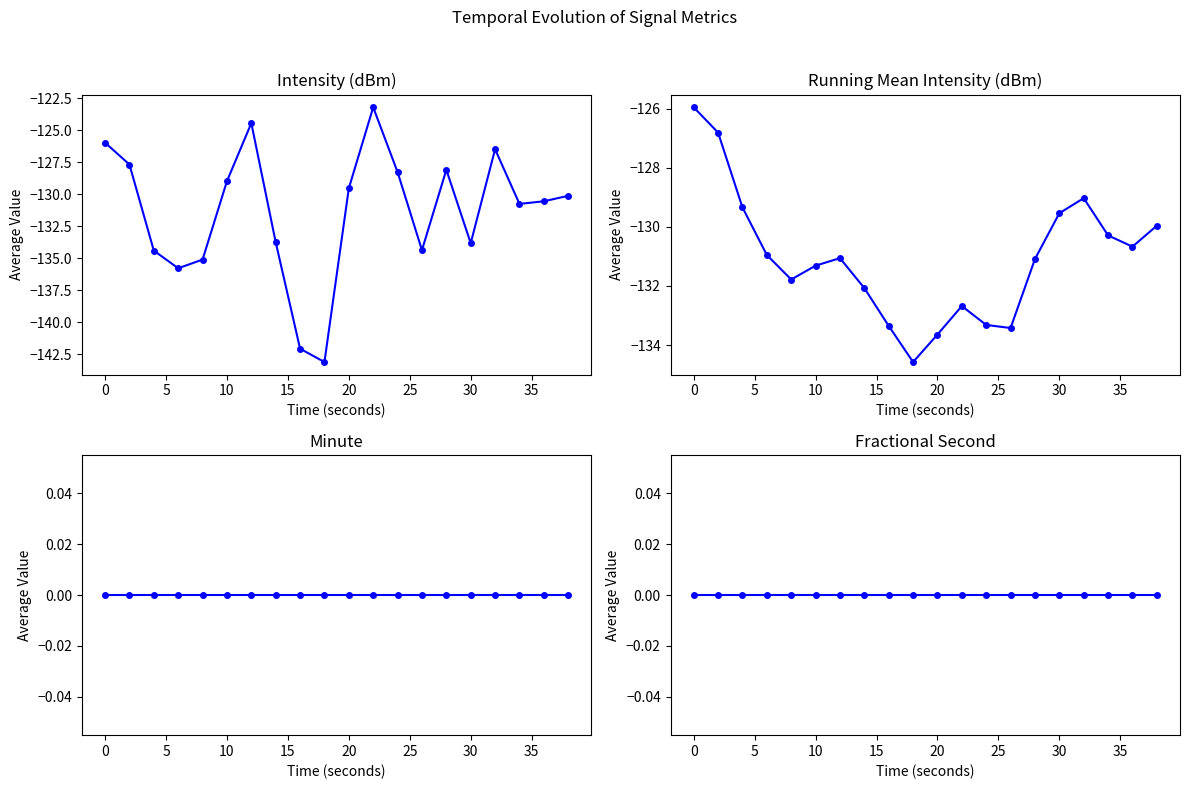

Reading left to right, extract all data points from this chart.

intensity(dBm): -126.0	-127.7	-134.4	-135.8	-135.1	-129.0	-124.4	-133.7	-142.1	-143.1	-129.5	-123.2	-128.3	-134.4	-128.1	-133.8	-126.5	-130.7	-130.5	-130.1
running mean intensity(dBm): -126.0	-126.8	-129.3	-131.0	-131.8	-131.3	-131.1	-132.1	-133.3	-134.6	-133.6	-132.7	-133.3	-133.4	-131.1	-129.5	-129.0	-130.3	-130.7	-130.0
minute: 0.0	0.0	0.0	0.0	0.0	0.0	0.0	0.0	0.0	0.0	0.0	0.0	0.0	0.0	0.0	0.0	0.0	0.0	0.0	0.0
fractional second: 0.0	0.0	0.0	0.0	0.0	0.0	0.0	0.0	0.0	0.0	0.0	0.0	0.0	0.0	0.0	0.0	0.0	0.0	0.0	0.0